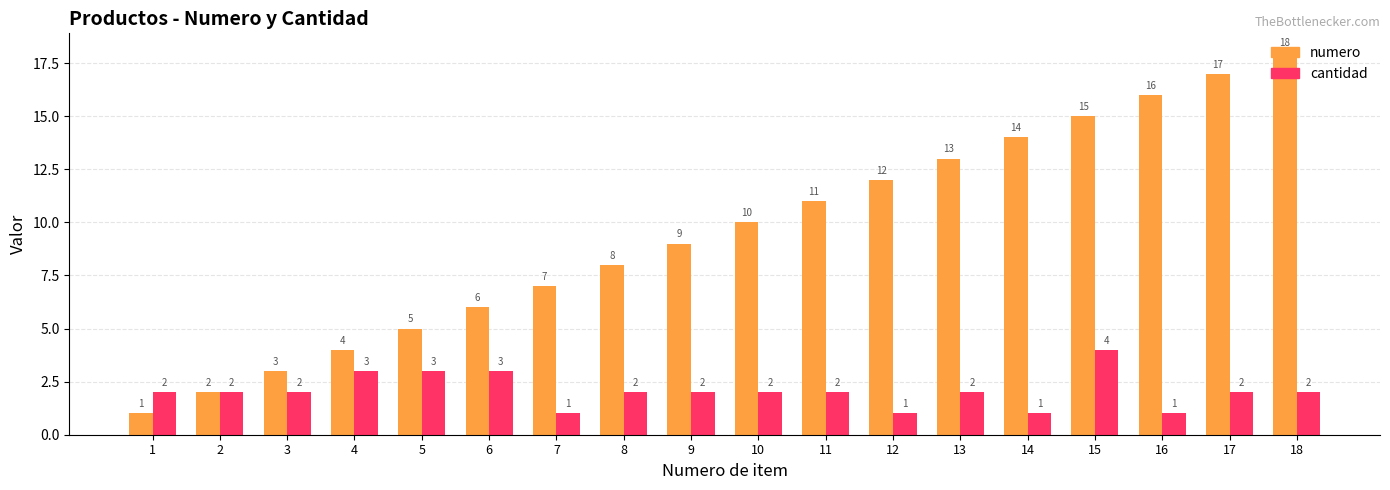

What is the difference between the highest and lowest values at 12?

11